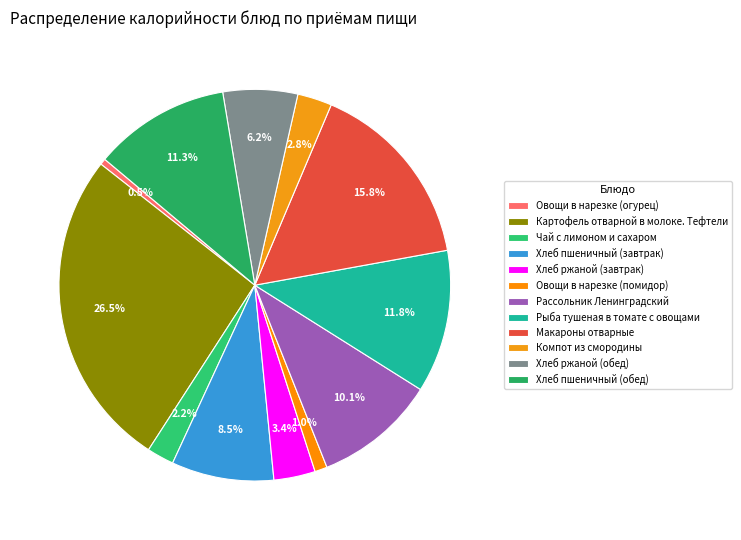

Is there any slice that represents more than half of the pie?

No